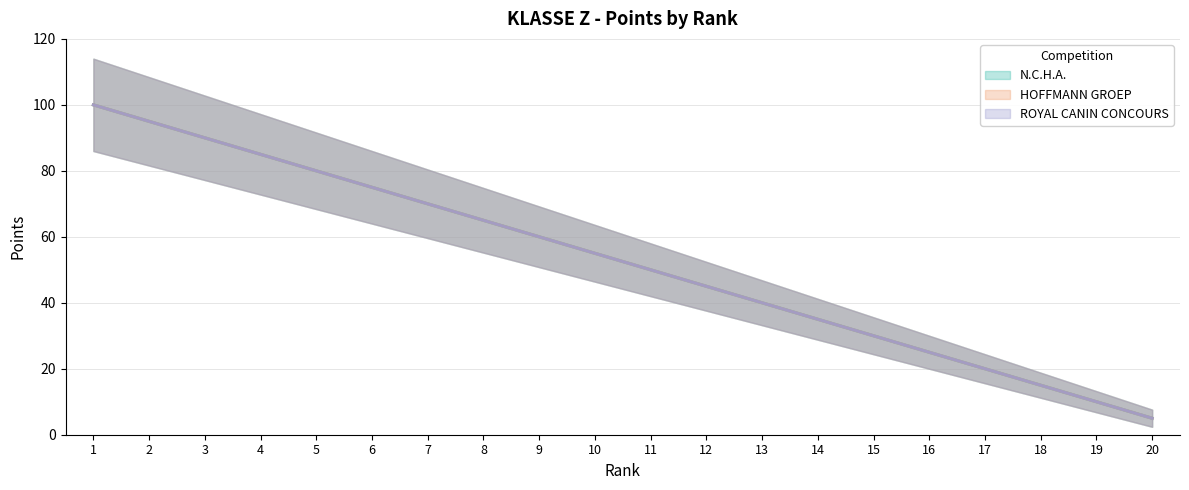

Reading right to left, transcribe all the data shown in this chart.

N.C.H.A.: 20=5	19=10	18=15	17=20	16=25	15=30	14=35	13=40	12=45	11=50	10=55	9=60	8=65	7=70	6=75	5=80	4=85	3=90	2=95	1=100
HOFFMANN GROEP: 20=5	19=10	18=15	17=20	16=25	15=30	14=35	13=40	12=45	11=50	10=55	9=60	8=65	7=70	6=75	5=80	4=85	3=90	2=95	1=100
ROYAL CANIN CONCOURS: 20=5	19=10	18=15	17=20	16=25	15=30	14=35	13=40	12=45	11=50	10=55	9=60	8=65	7=70	6=75	5=80	4=85	3=90	2=95	1=100